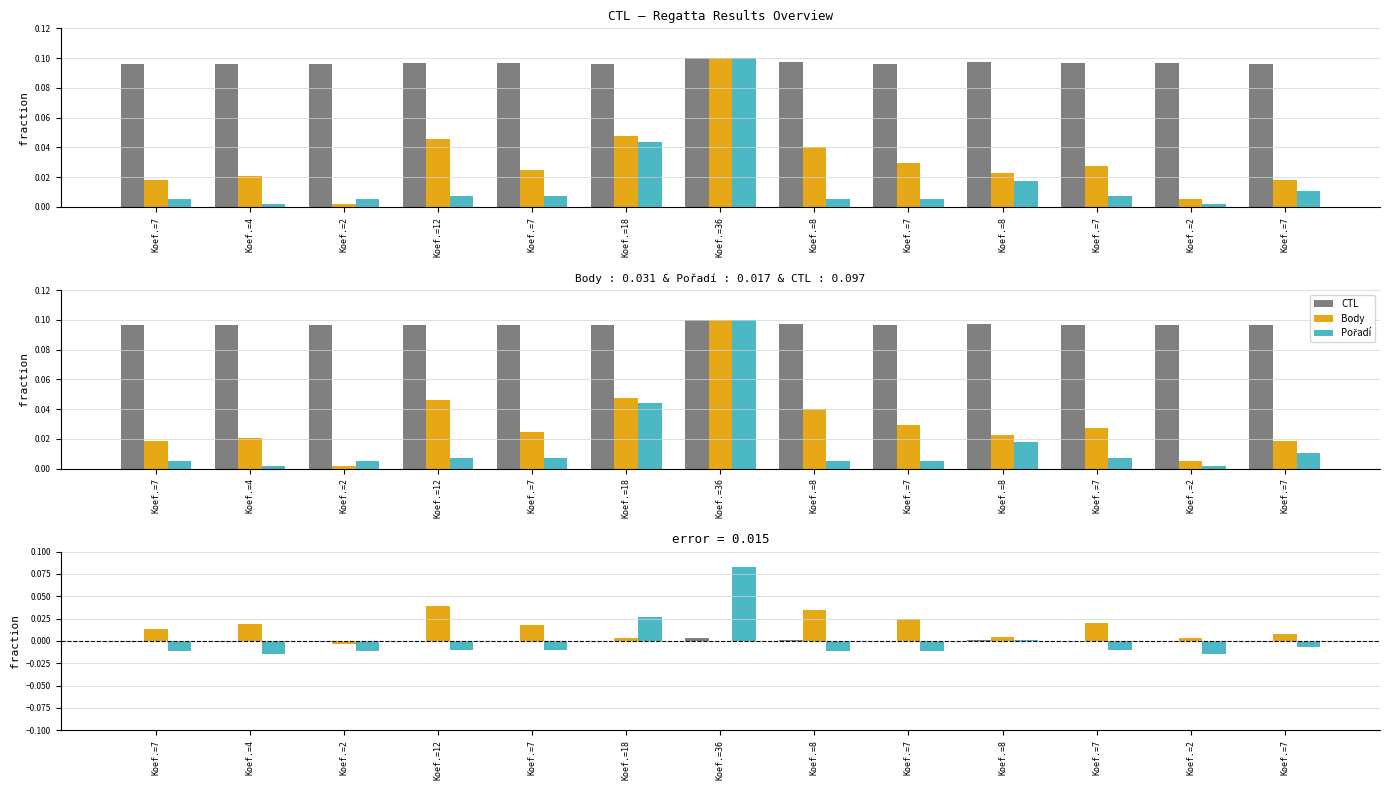

What is the label of the 10th bar from the right?

Koef.=12